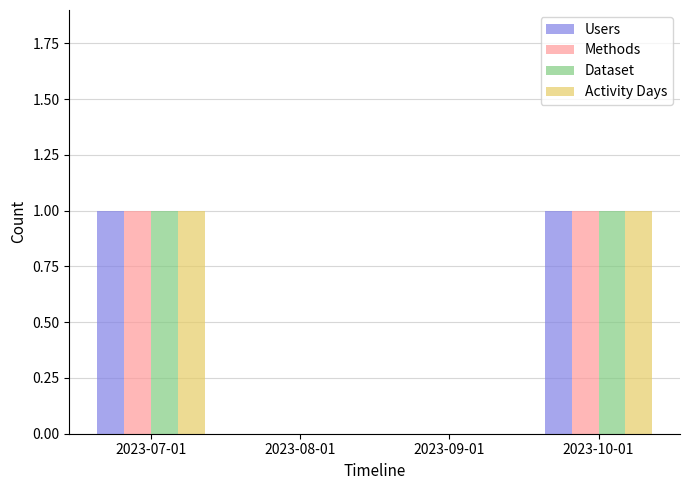

Does the chart contain stacked bars?

No